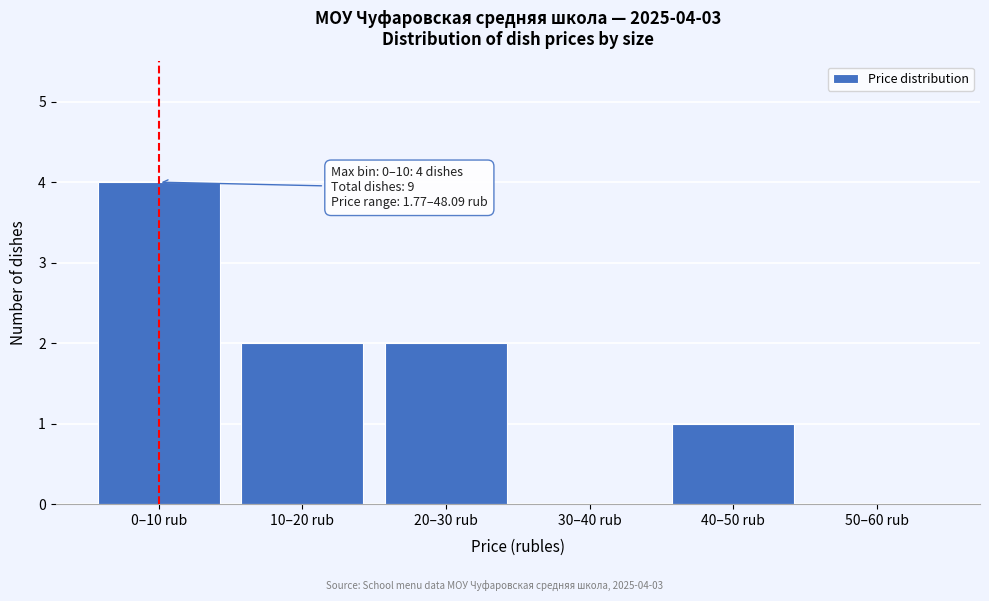

Reading left to right, what are all the values shown in this chart?

0–10 rub=4	10–20 rub=2	20–30 rub=2	30–40 rub=0	40–50 rub=1	50–60 rub=0